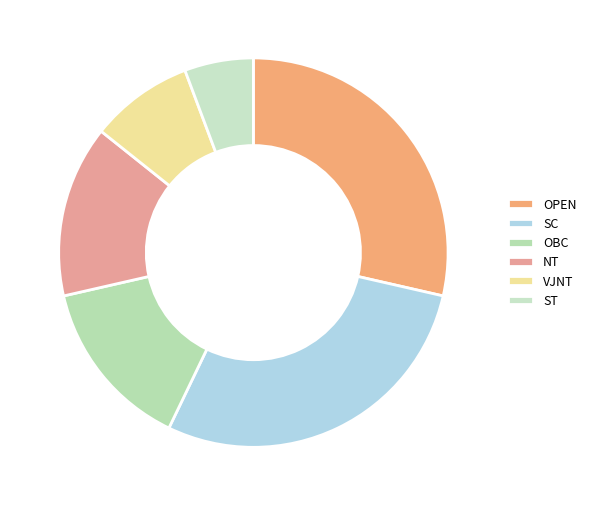

Is there a majority slice in this chart?

No